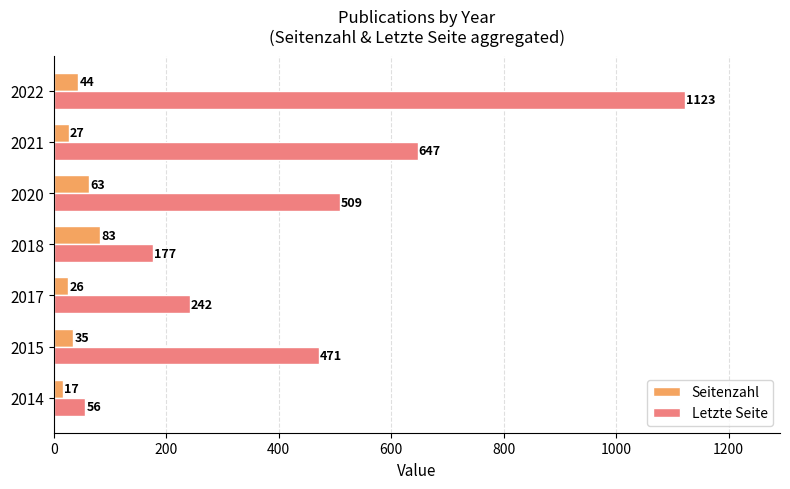

True or false: Letzte Seite has a value of 242 at 2017.

True